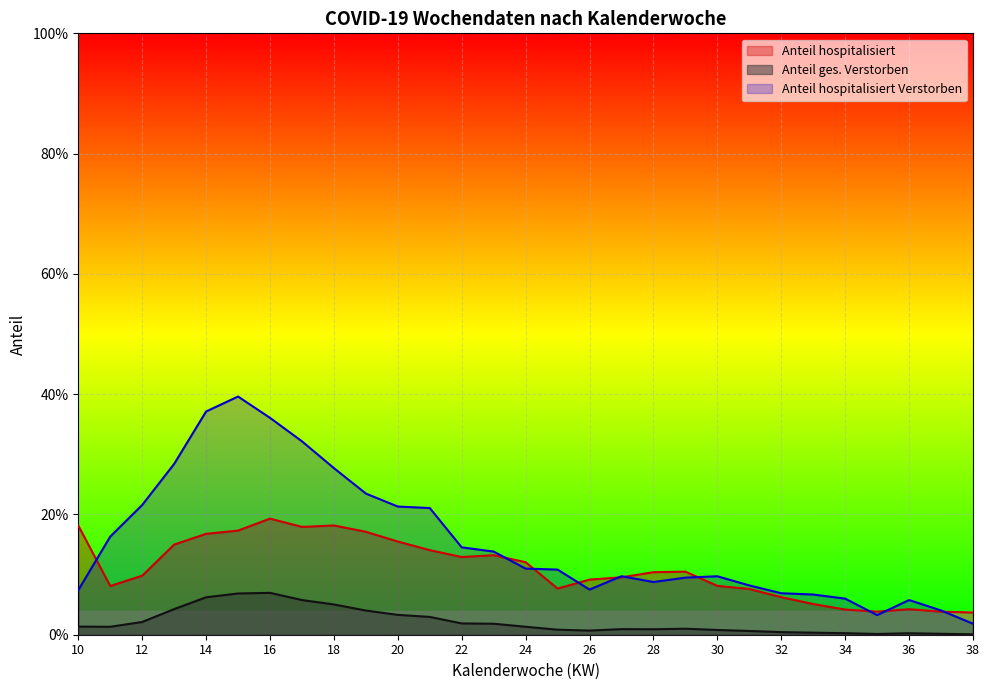

Reading left to right, transcribe all the data shown in this chart.

Anteil hospitalisiert: 10=0.2	11=0.1	12=0.1	13=0.1	14=0.2	15=0.2	16=0.2	17=0.2	18=0.2	19=0.2	20=0.2	21=0.1	22=0.1	23=0.1	24=0.1	25=0.1	26=0.1	27=0.1	28=0.1	29=0.1	30=0.1	31=0.1	32=0.1	33=0.1	34=0.0	35=0.0	36=0.0	37=0.0	38=0.0
Anteil ges. Verstorben: 10=0.0	11=0.0	12=0.0	13=0.0	14=0.1	15=0.1	16=0.1	17=0.1	18=0.1	19=0.0	20=0.0	21=0.0	22=0.0	23=0.0	24=0.0	25=0.0	26=0.0	27=0.0	28=0.0	29=0.0	30=0.0	31=0.0	32=0.0	33=0.0	34=0.0	35=0.0	36=0.0	37=0.0	38=0.0
Anteil hospitalisiert Verstorben: 10=0.1	11=0.2	12=0.2	13=0.3	14=0.4	15=0.4	16=0.4	17=0.3	18=0.3	19=0.2	20=0.2	21=0.2	22=0.1	23=0.1	24=0.1	25=0.1	26=0.1	27=0.1	28=0.1	29=0.1	30=0.1	31=0.1	32=0.1	33=0.1	34=0.1	35=0.0	36=0.1	37=0.0	38=0.0